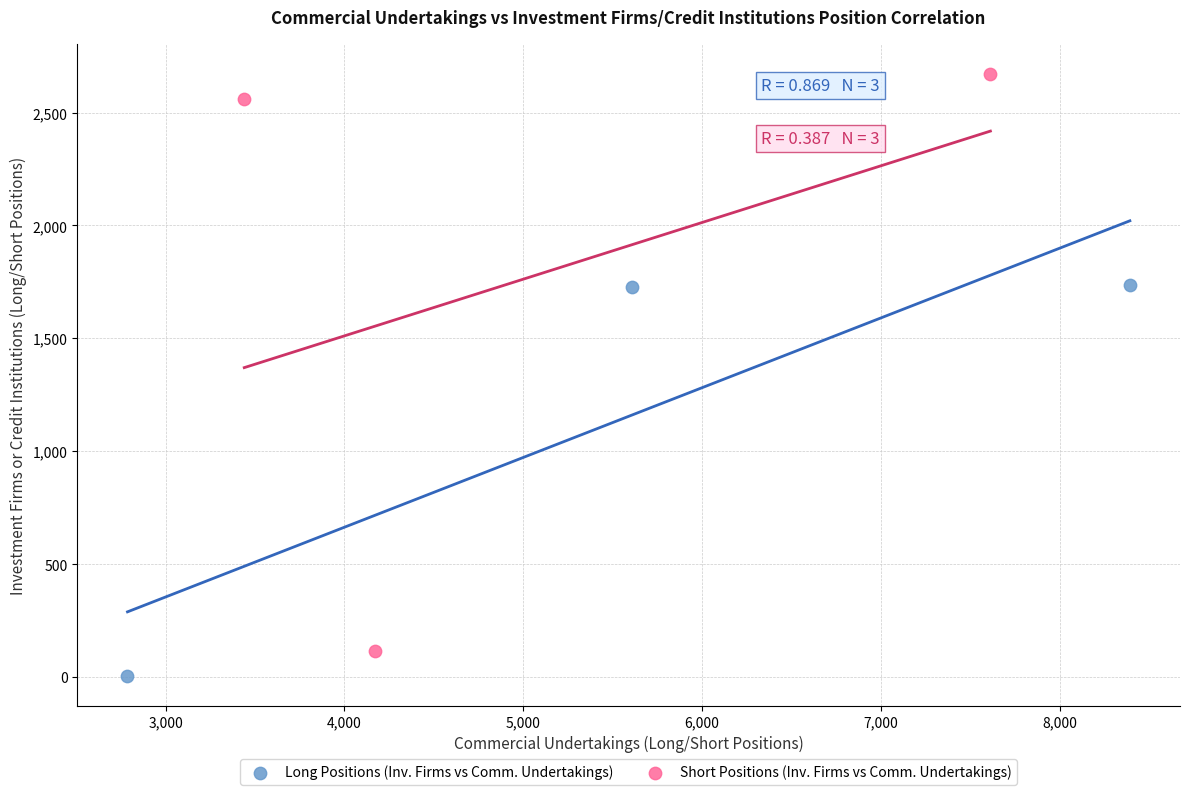

Which series has the widest spread of Y values?

Short Positions (Inv. Firms vs Comm. Undertakings)